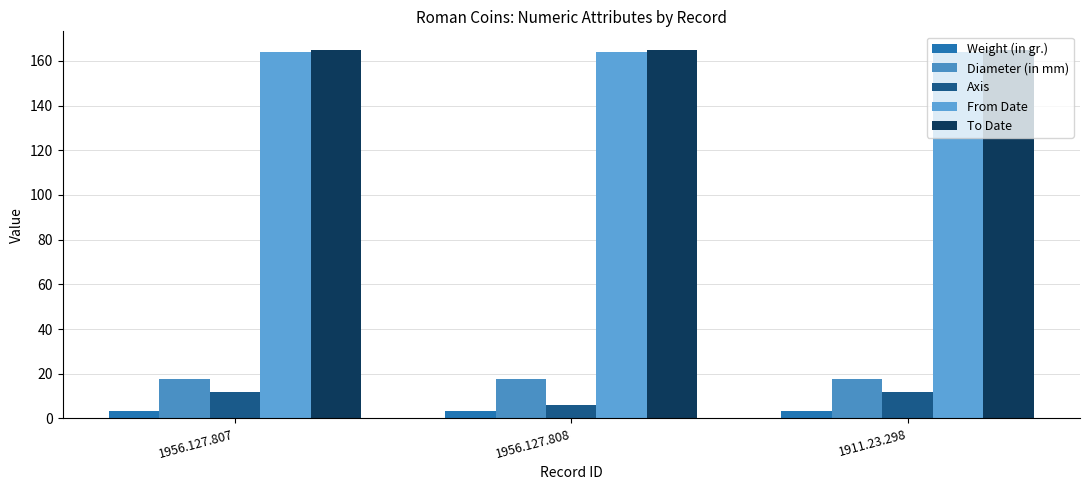

What position from the left is 1956.127.807?

1